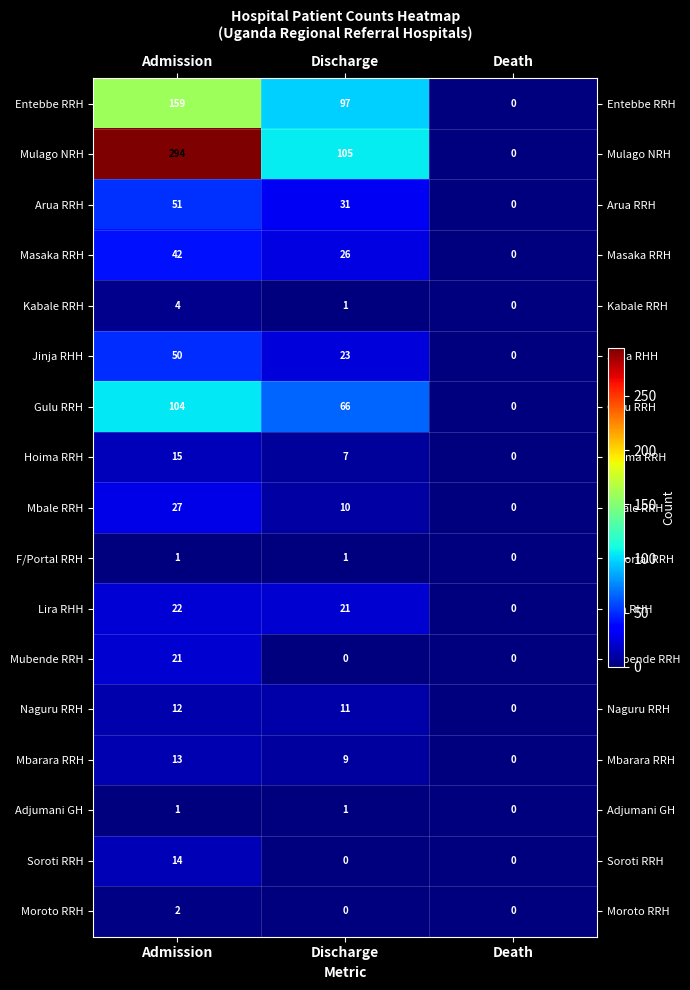

The Entebbe RRH series shows 77 at Admission. True or false?

False